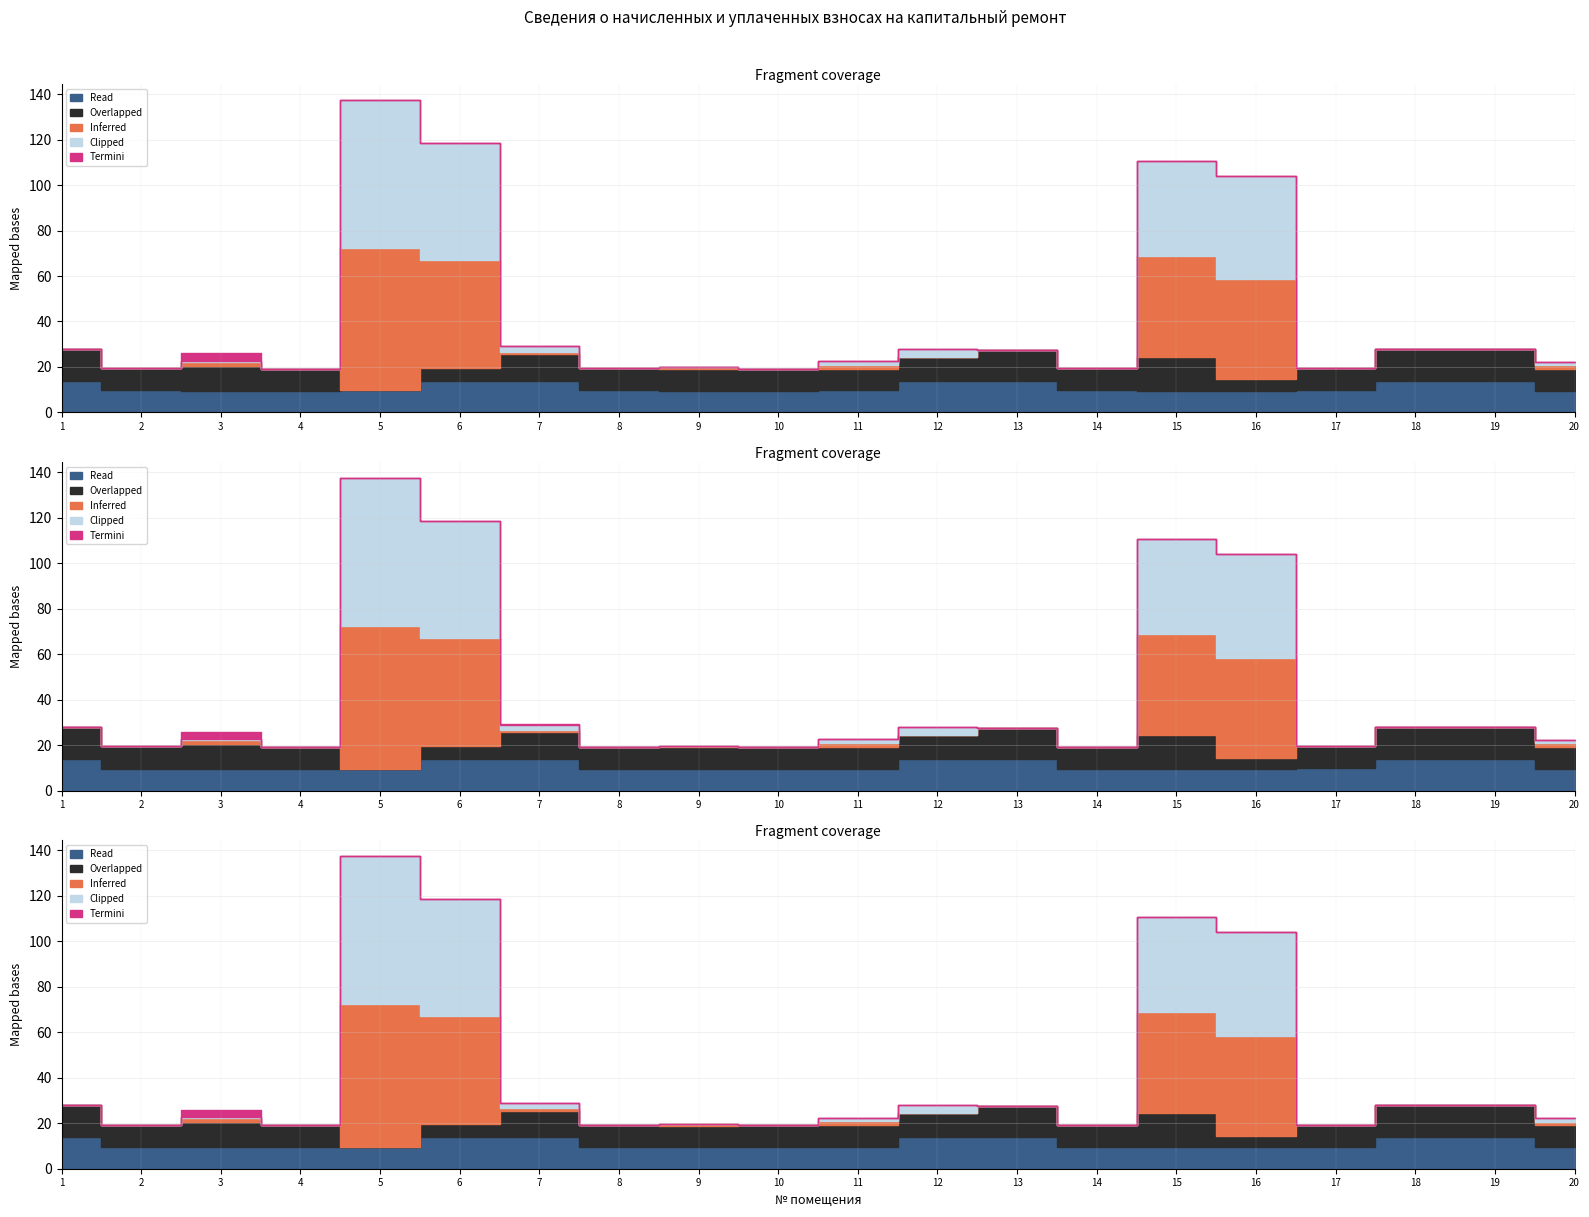

How many series are shown in this chart?

5